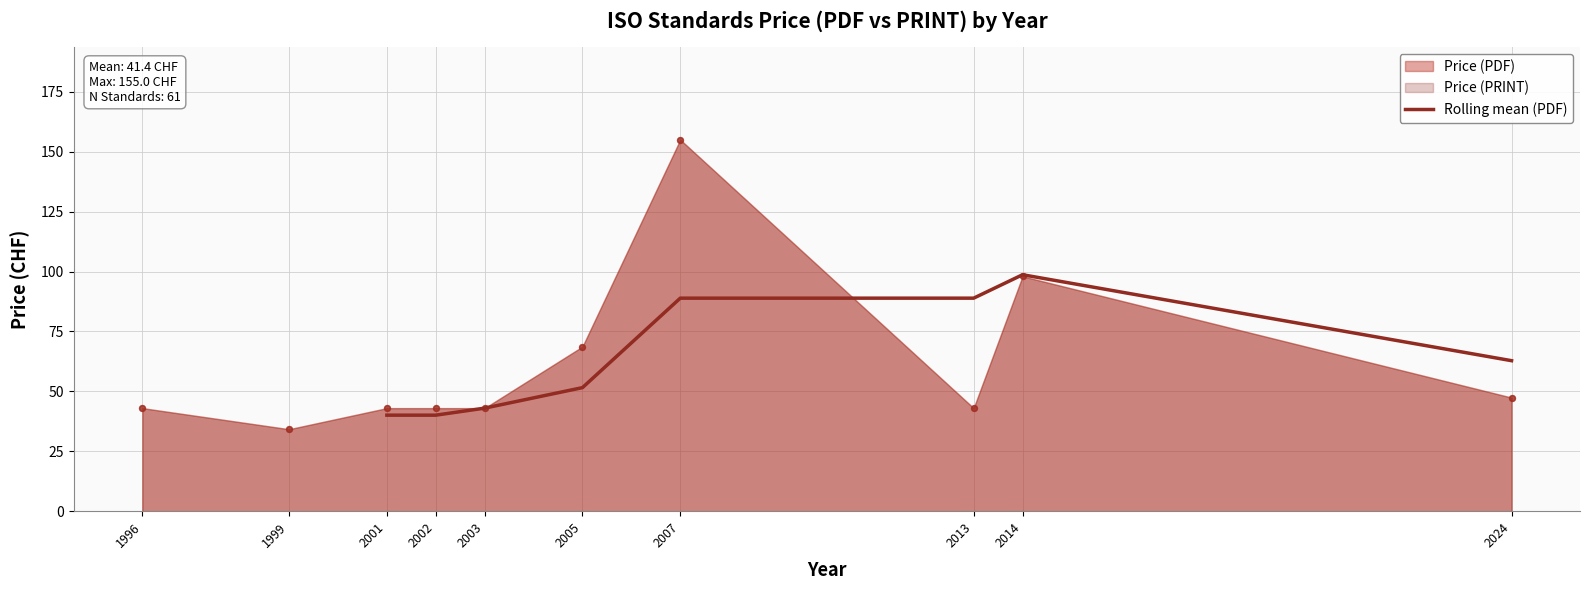

The value of Rolling mean (PDF) at 2013 is 159.9. True or false?

False